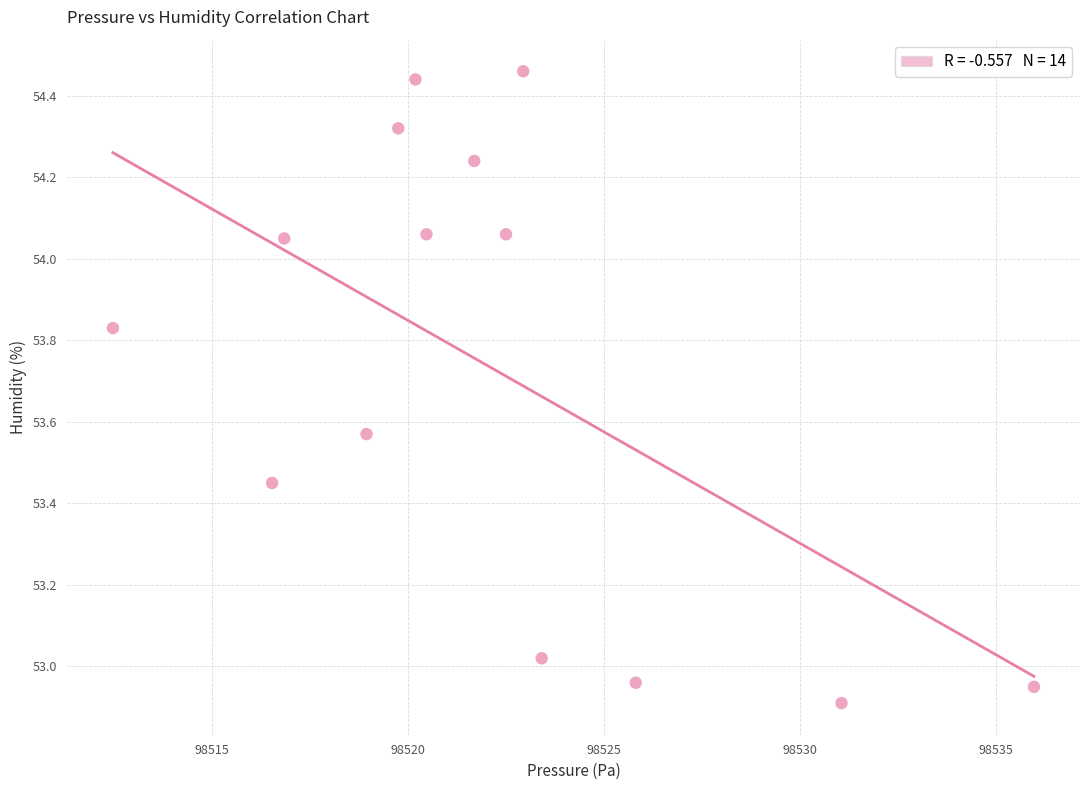

What is the range of X values (max minus min)?

23.5